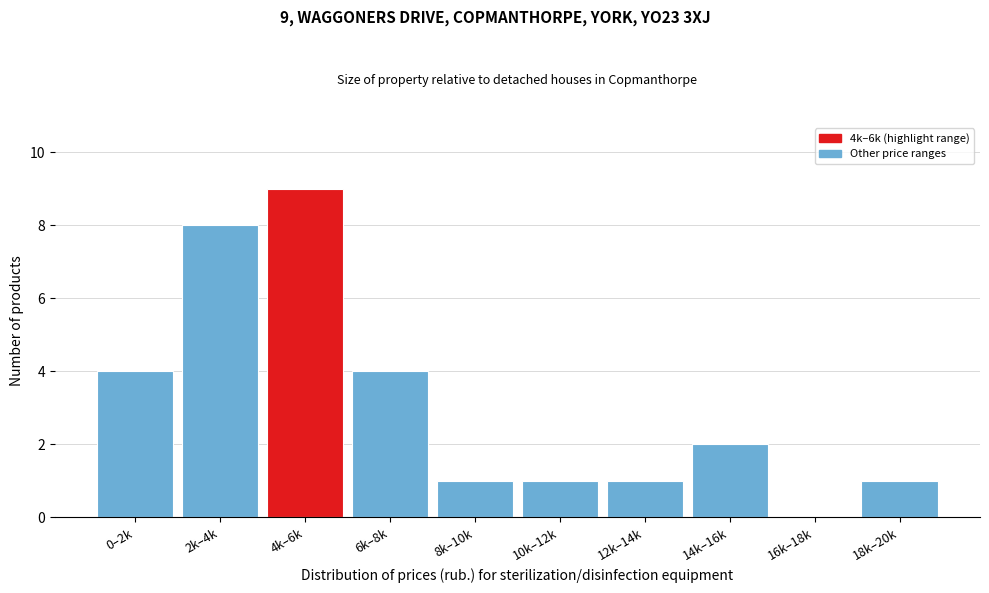

Reading left to right, list all the values displayed in this chart.

0–2k=4	2k–4k=8	4k–6k=9	6k–8k=4	8k–10k=1	10k–12k=1	12k–14k=1	14k–16k=2	16k–18k=0	18k–20k=1